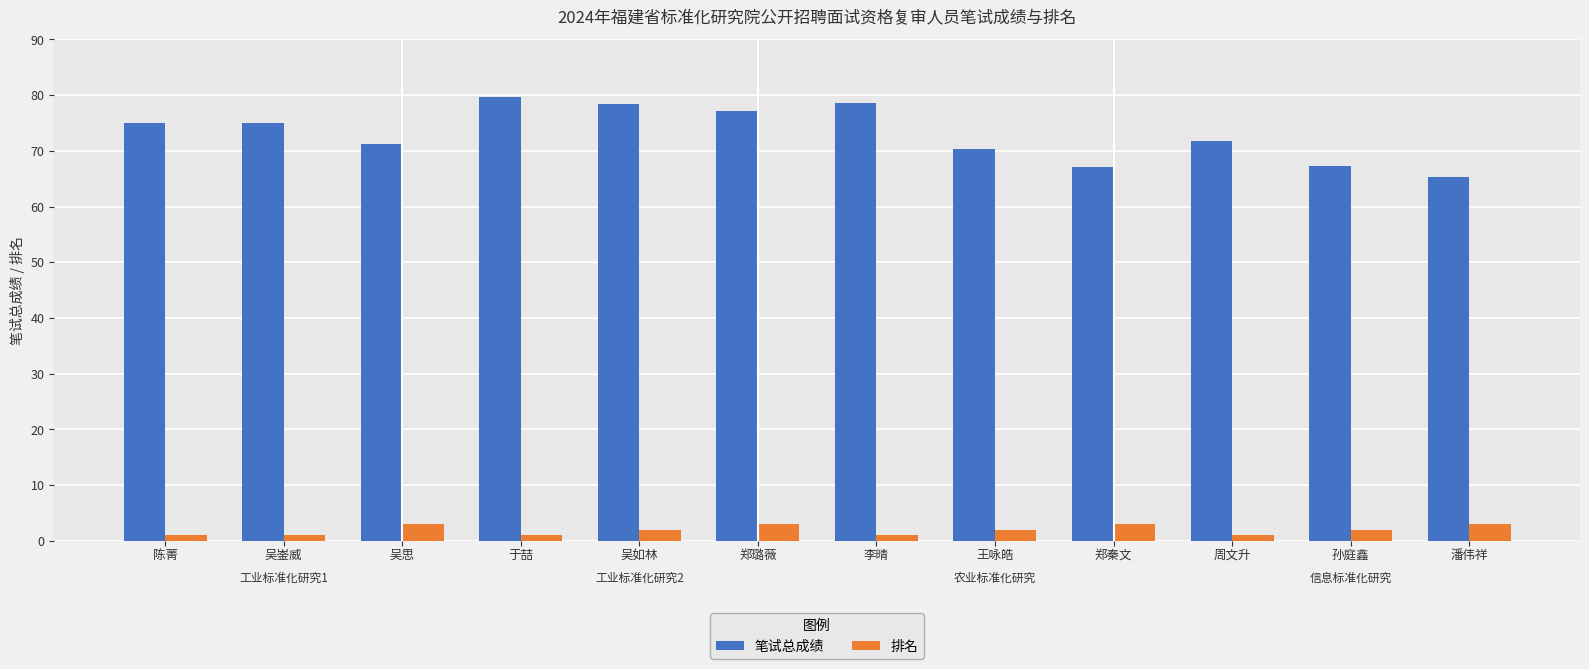

Which series changed the most between 吴如林 and 潘伟祥?

笔试总成绩